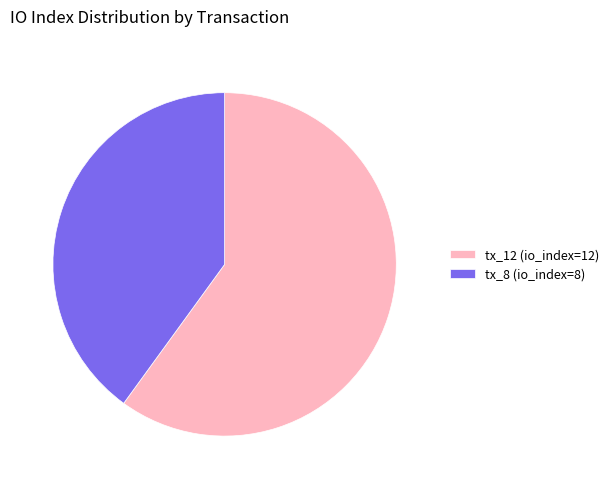

How many slices are in this pie chart?

2